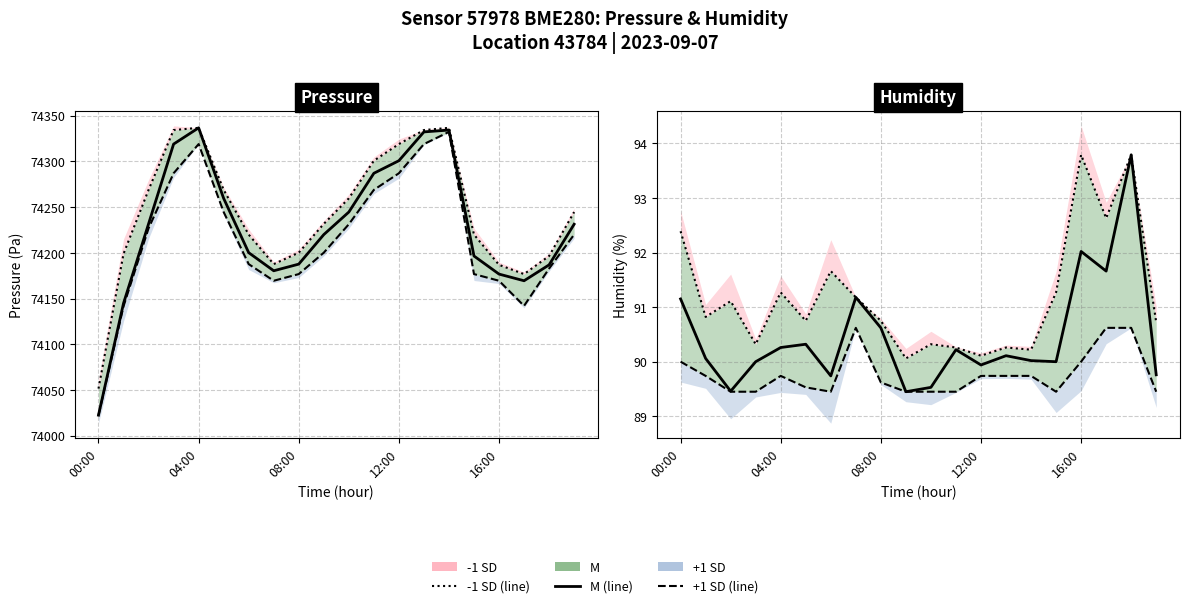

What is the label of the 3rd point from the left?

08:00